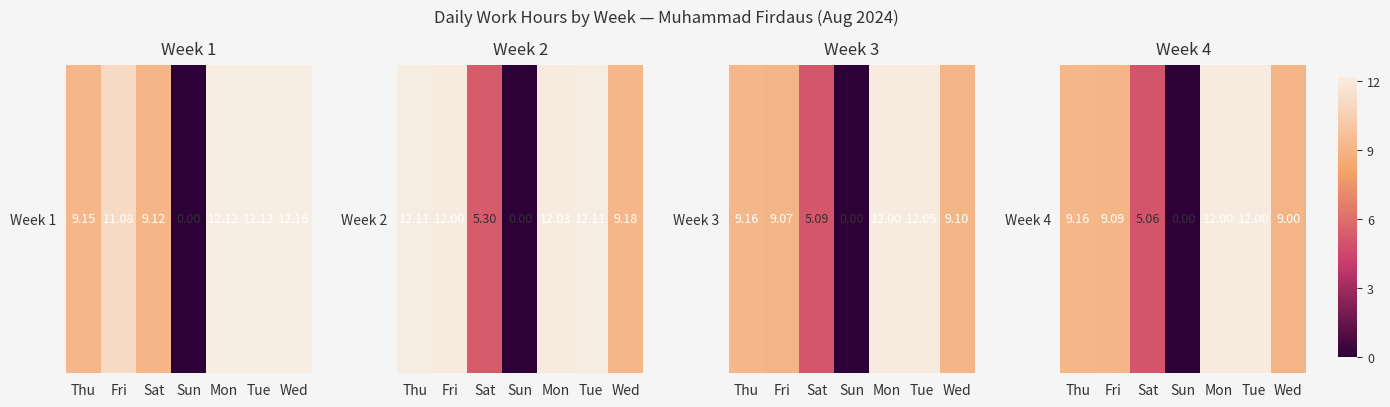

What is the difference between the maximum and minimum values?

12.0